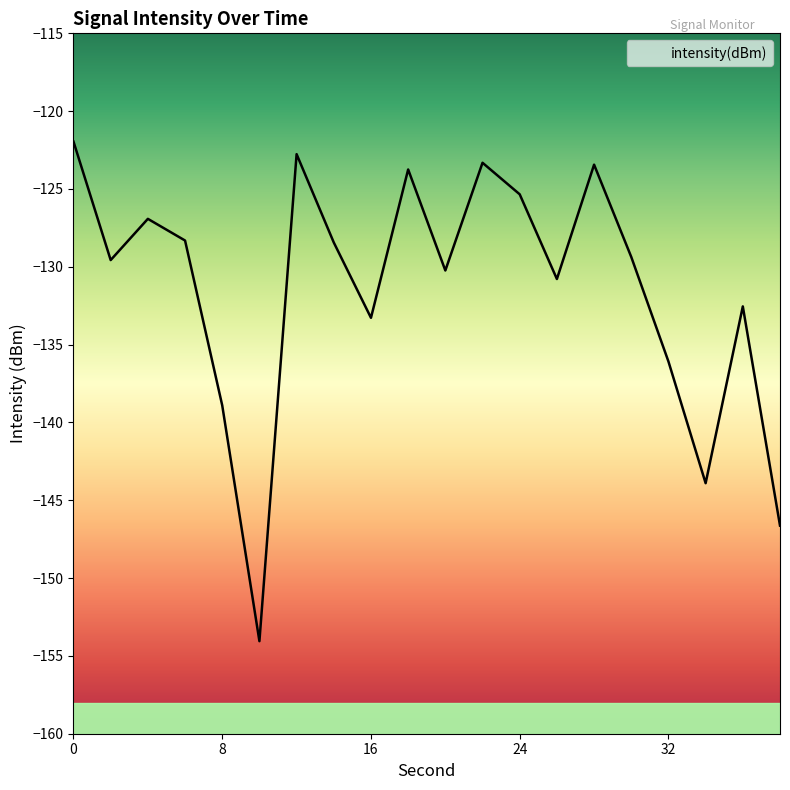

How many points are lower than both their immediate neighbors (excluding endpoints)?

6